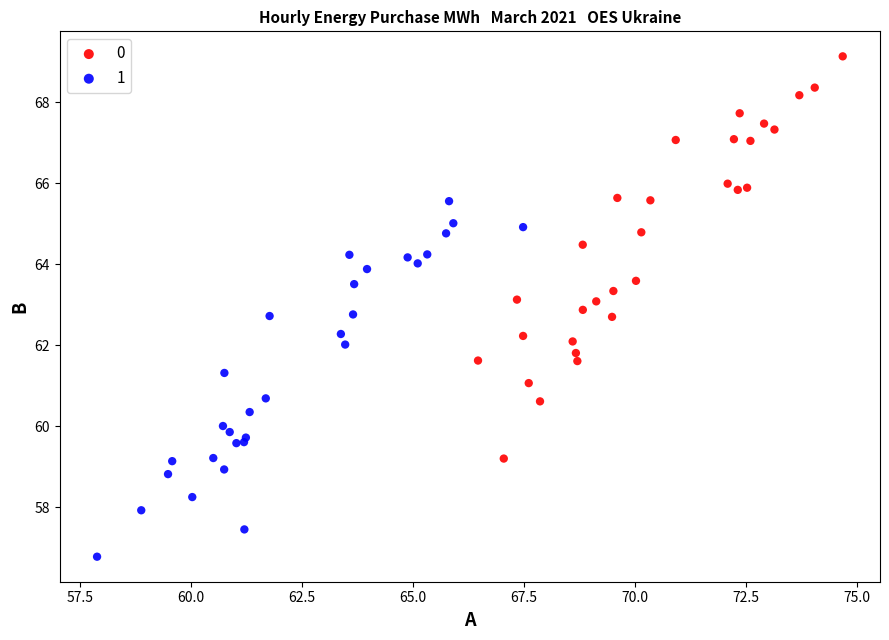

What are all the series names shown in the legend?

0, 1